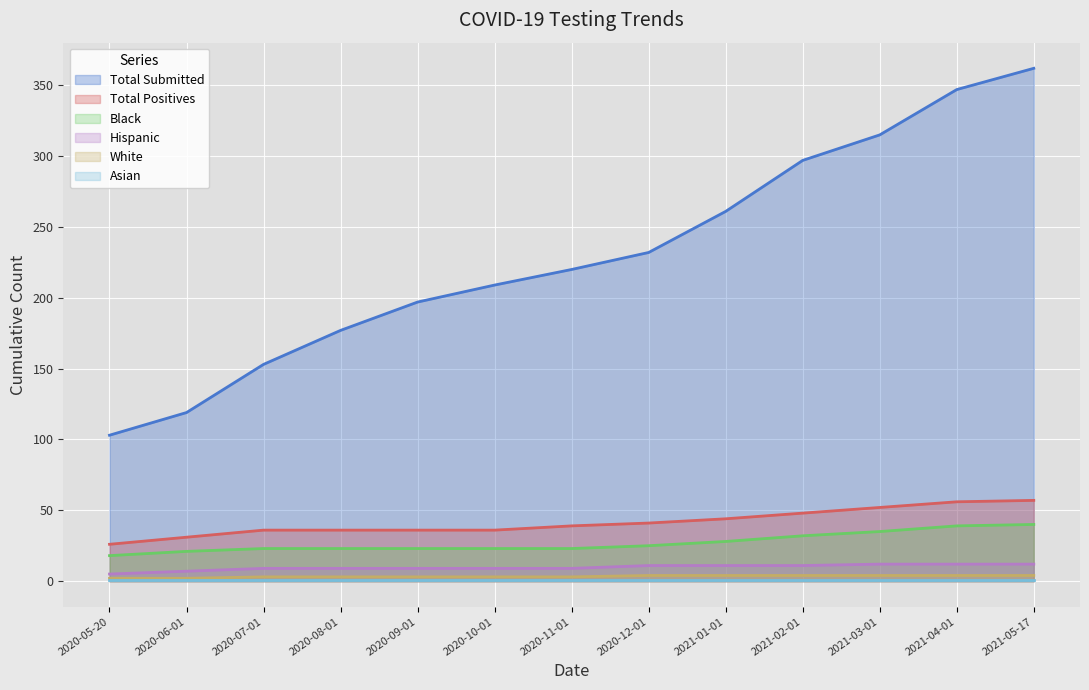

Between 2020-11-01 and 2020-05-20, which is larger?

2020-11-01